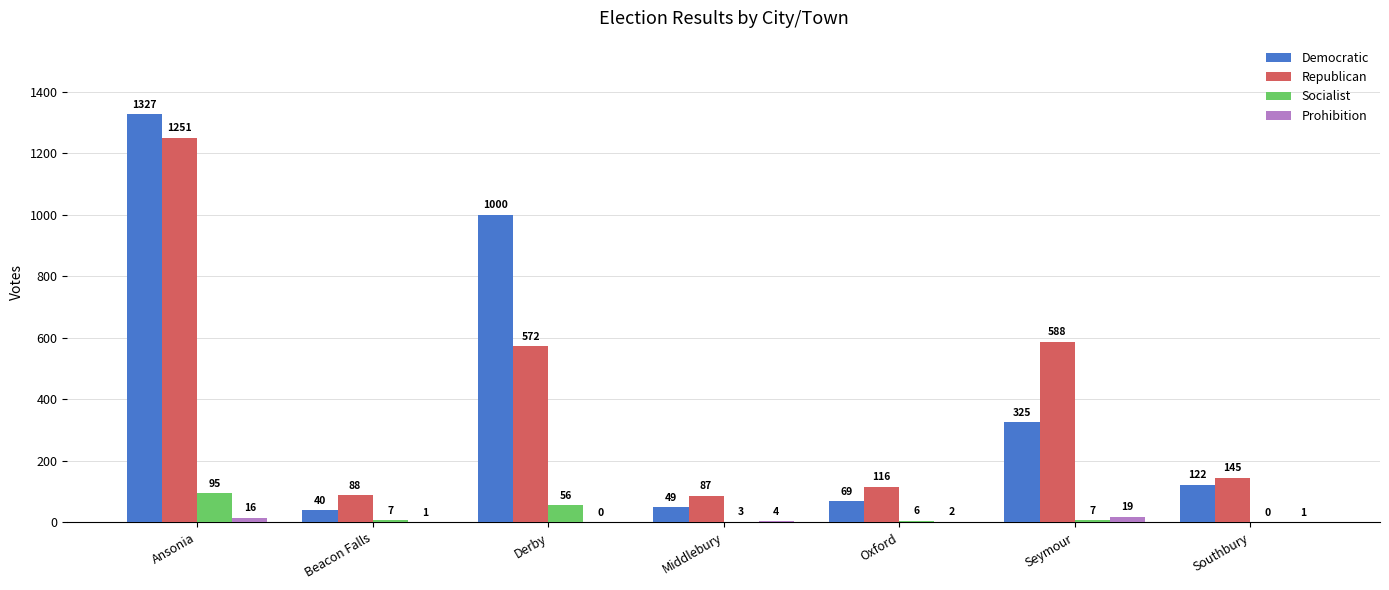

How many positive values does the Prohibition series have?

6